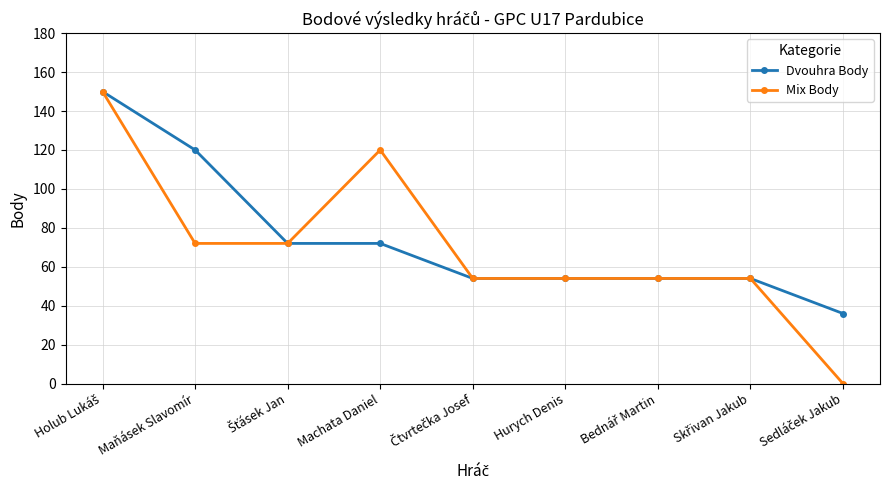

At which category does Mix Body reach its first local peak?

Machata Daniel